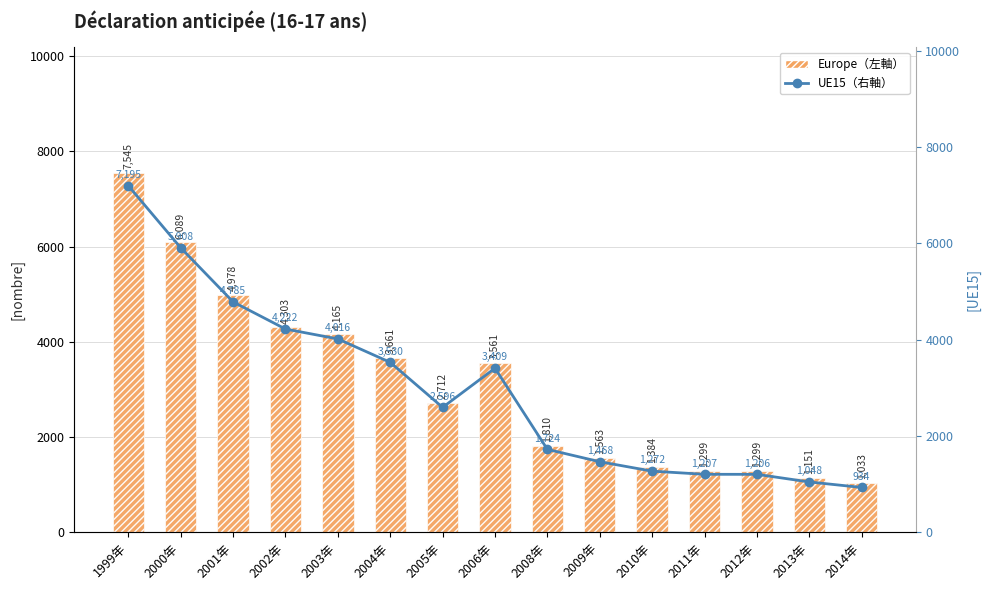

Which series changed the most between 2012年 and 2013年?

UE15